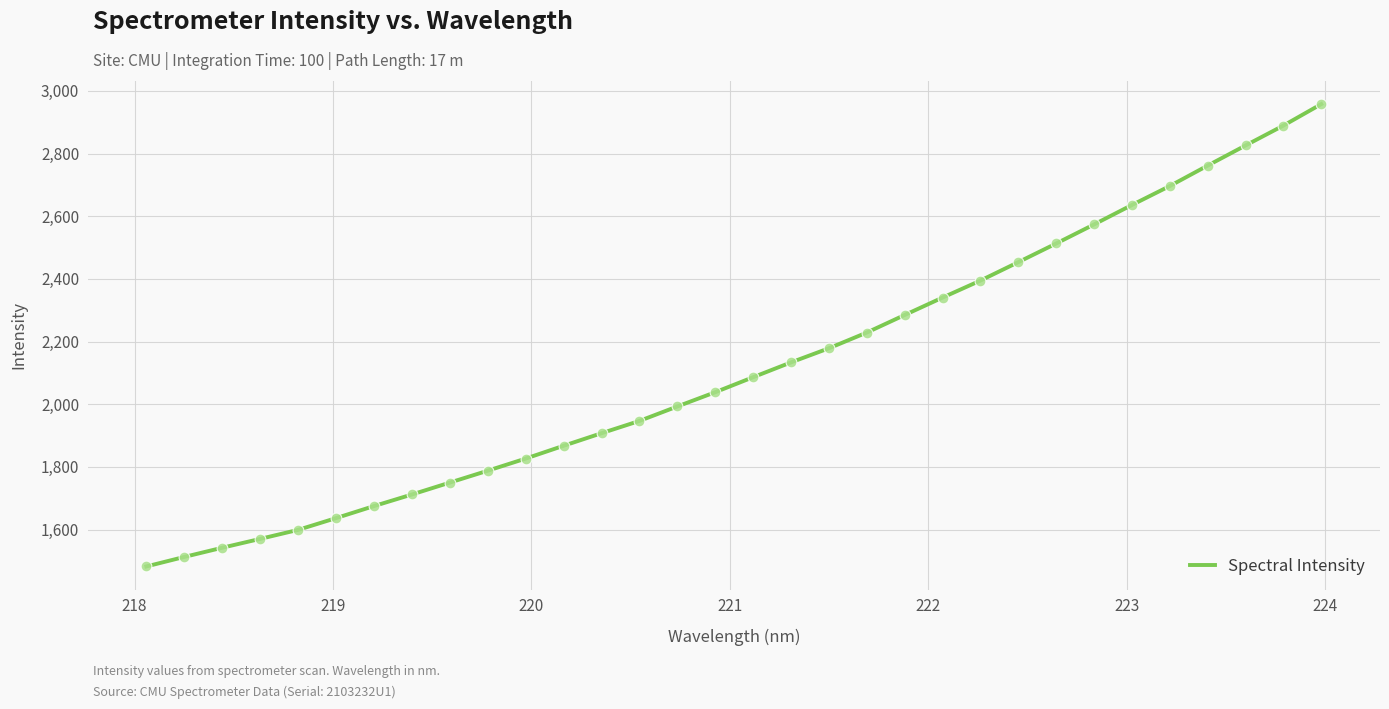

What is the smallest value displayed?

1482.2